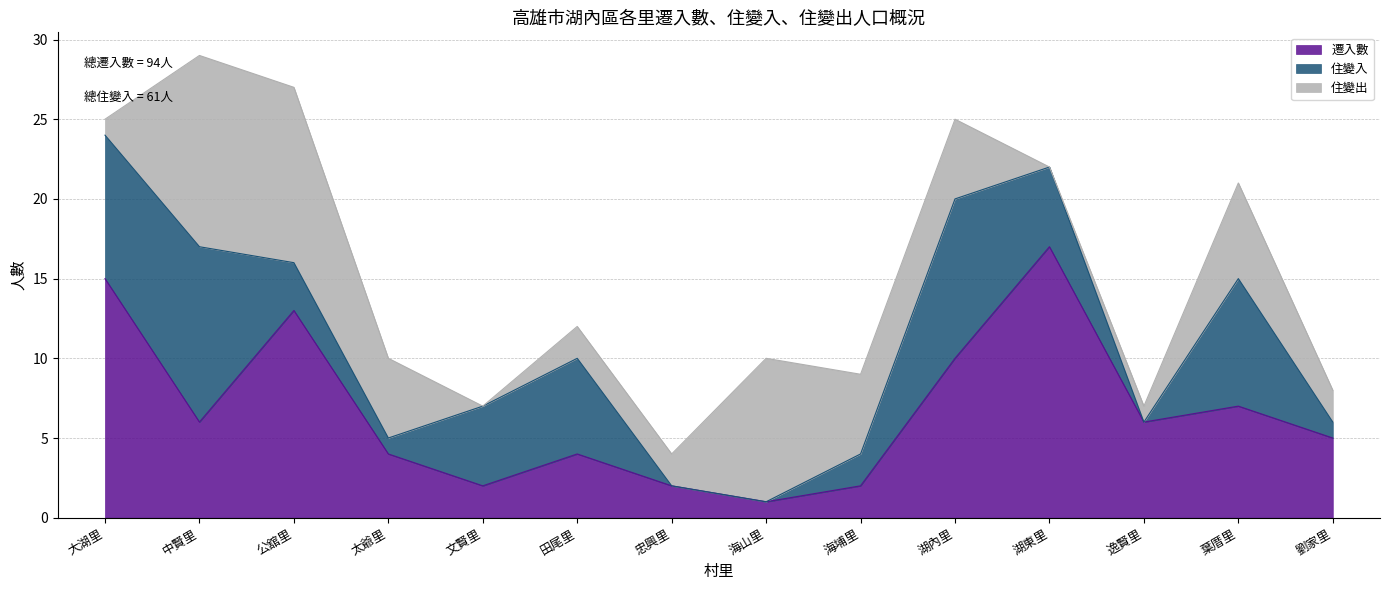

At which category is the sum across all series the highest?

中賢里